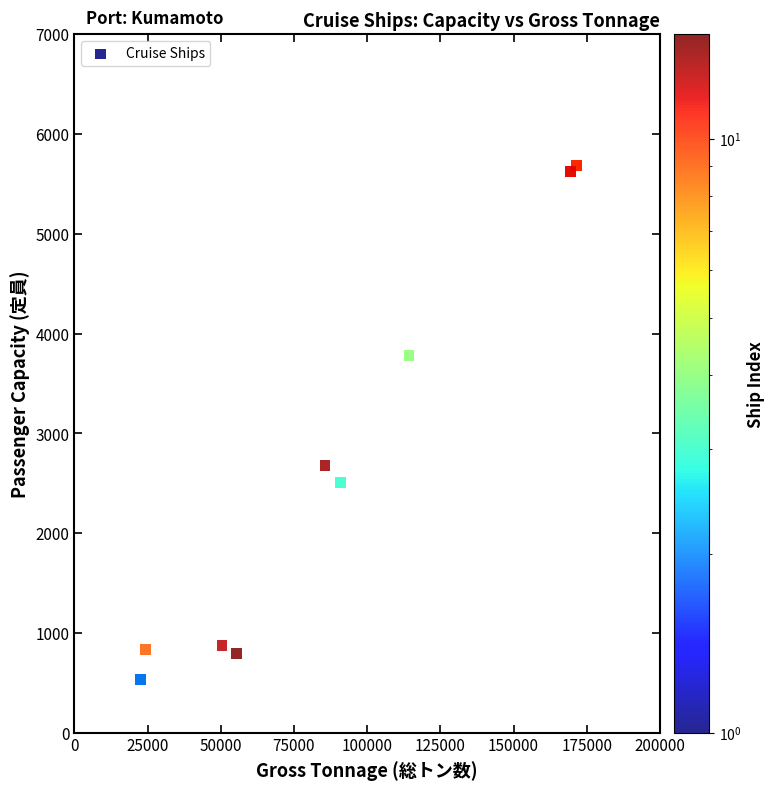

What Y value in the scatter plot is closest to 3109?

2680